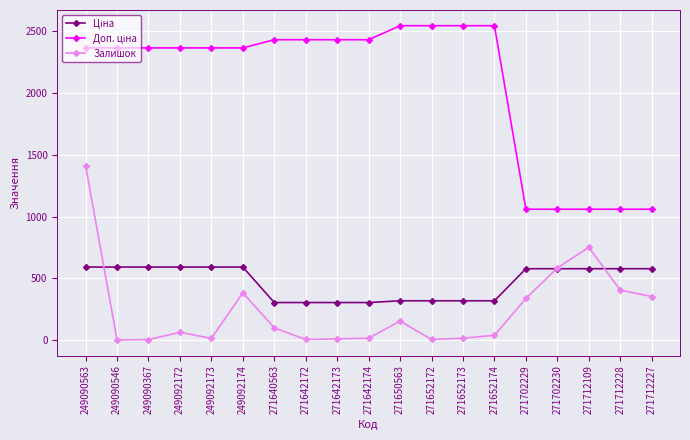

Does the chart have visible grid lines?

Yes